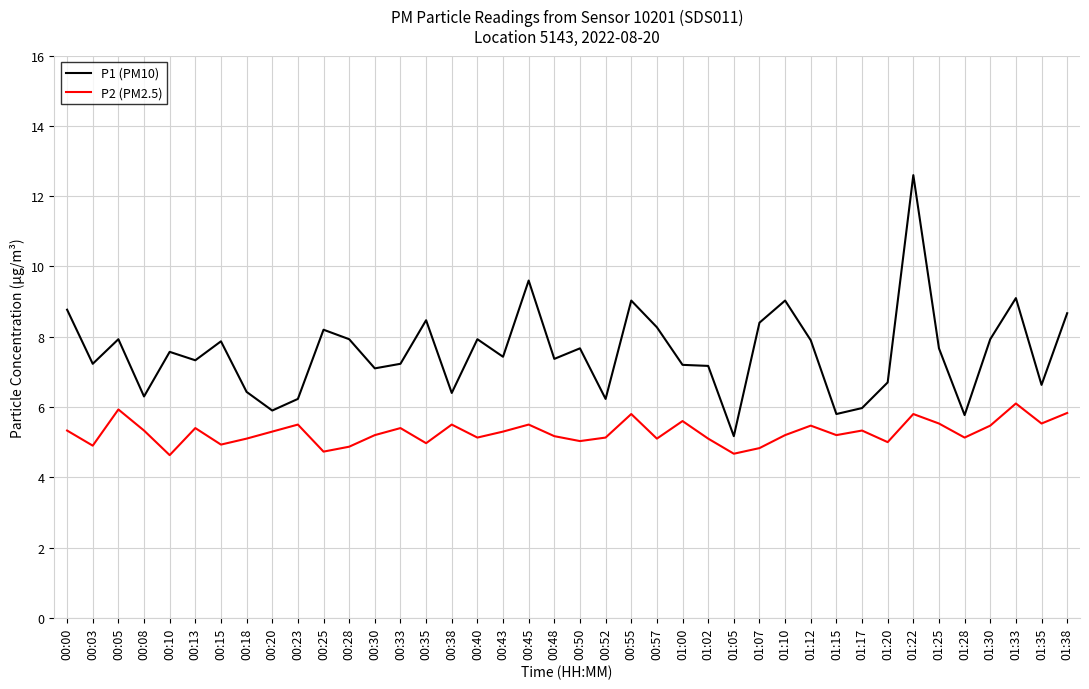

At which category is the sum across all series the highest?

01:22